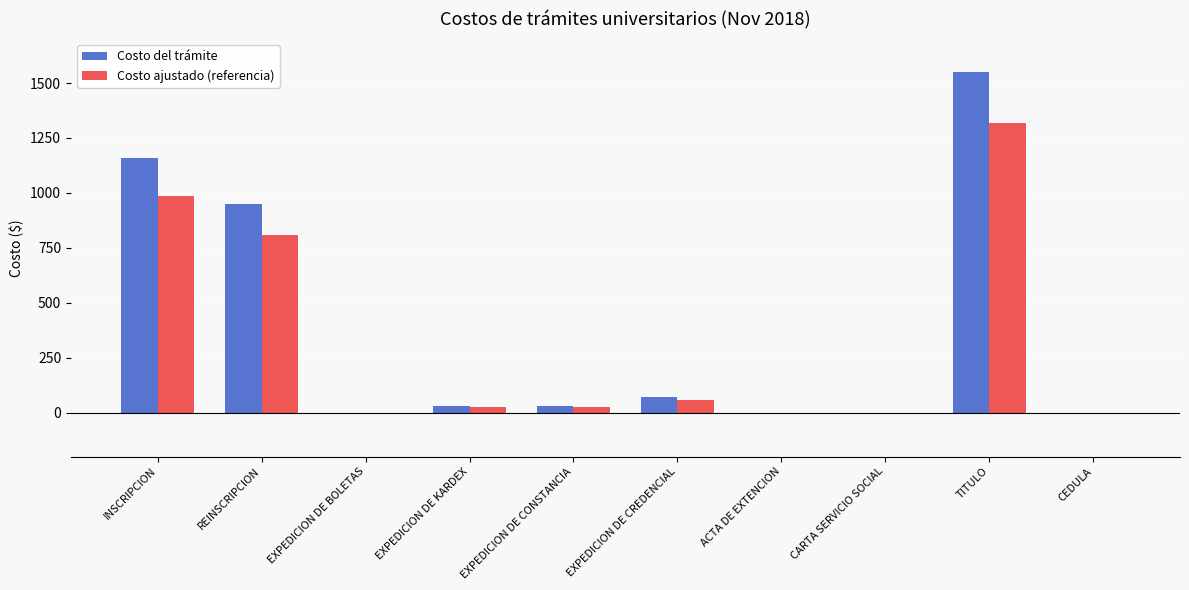

Between EXPEDICION DE CREDENCIAL and TITULO, which series saw the biggest shift?

Costo del trámite